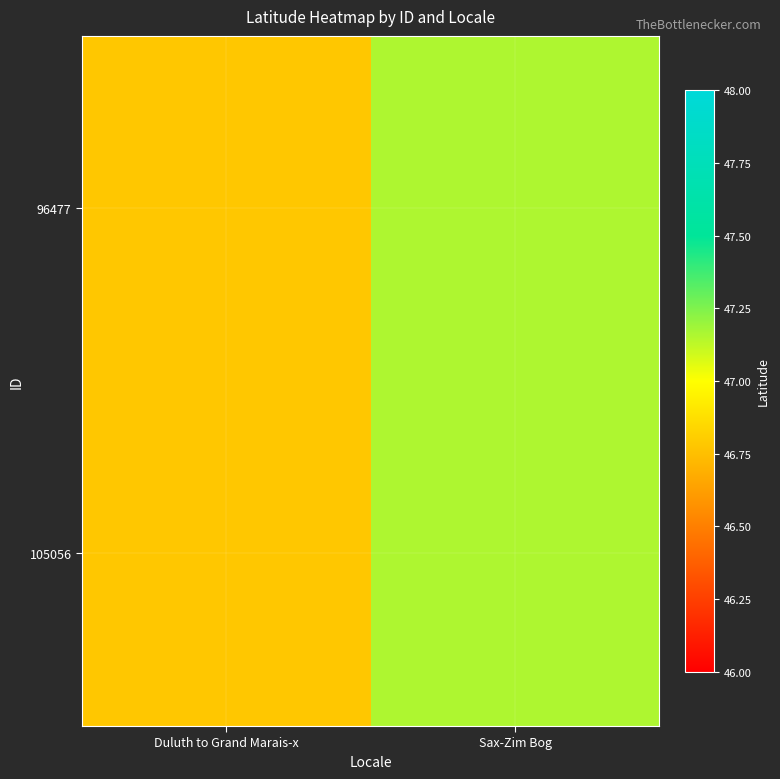

Which series has the largest range (max minus min)?

96477